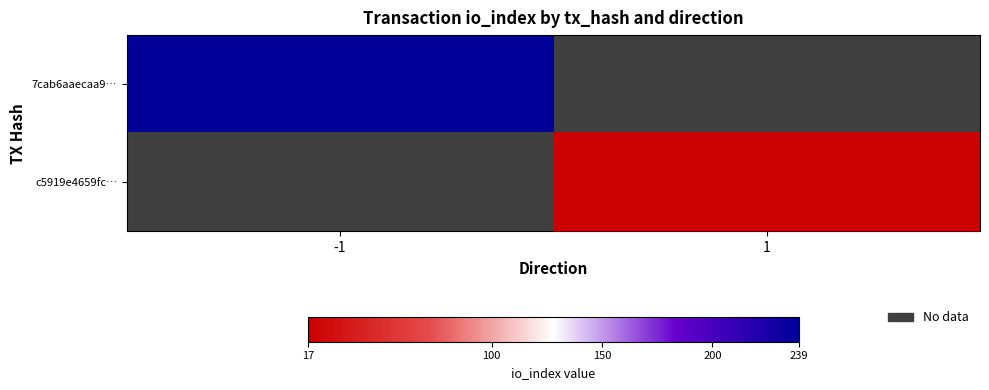

List the series in order of their overall mean, lowest first.

c5919e4659fc…, 7cab6aaecaa9…